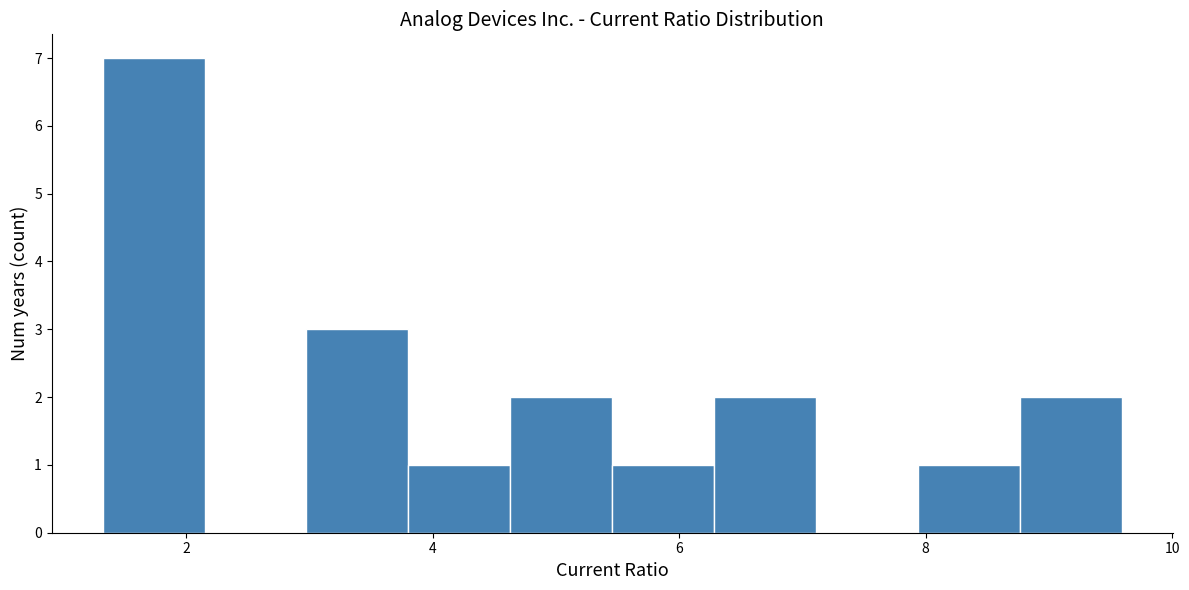

Reading left to right, transcribe this chart: for each bar, give the range it covers on the x-axis and its height. Neither the bar edges nor the heights are printed on the chart, so give them approximately, as read against the axes.

1.4 to 2.2: 7
2.2 to 3.0: 0
3.0 to 3.8: 3
3.8 to 4.6: 1
4.6 to 5.4: 2
5.4 to 6.2: 1
6.2 to 7.2: 2
7.2 to 8.0: 0
8.0 to 8.8: 1
8.8 to 9.6: 2